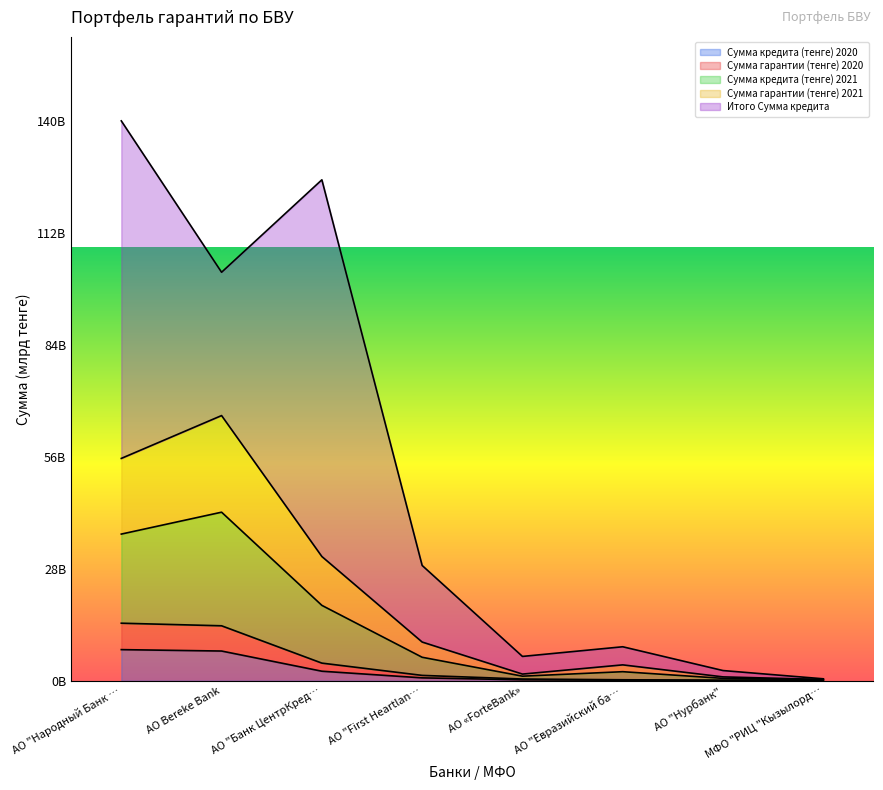

What is the label of the 4th point from the right?

АО «ForteBank»